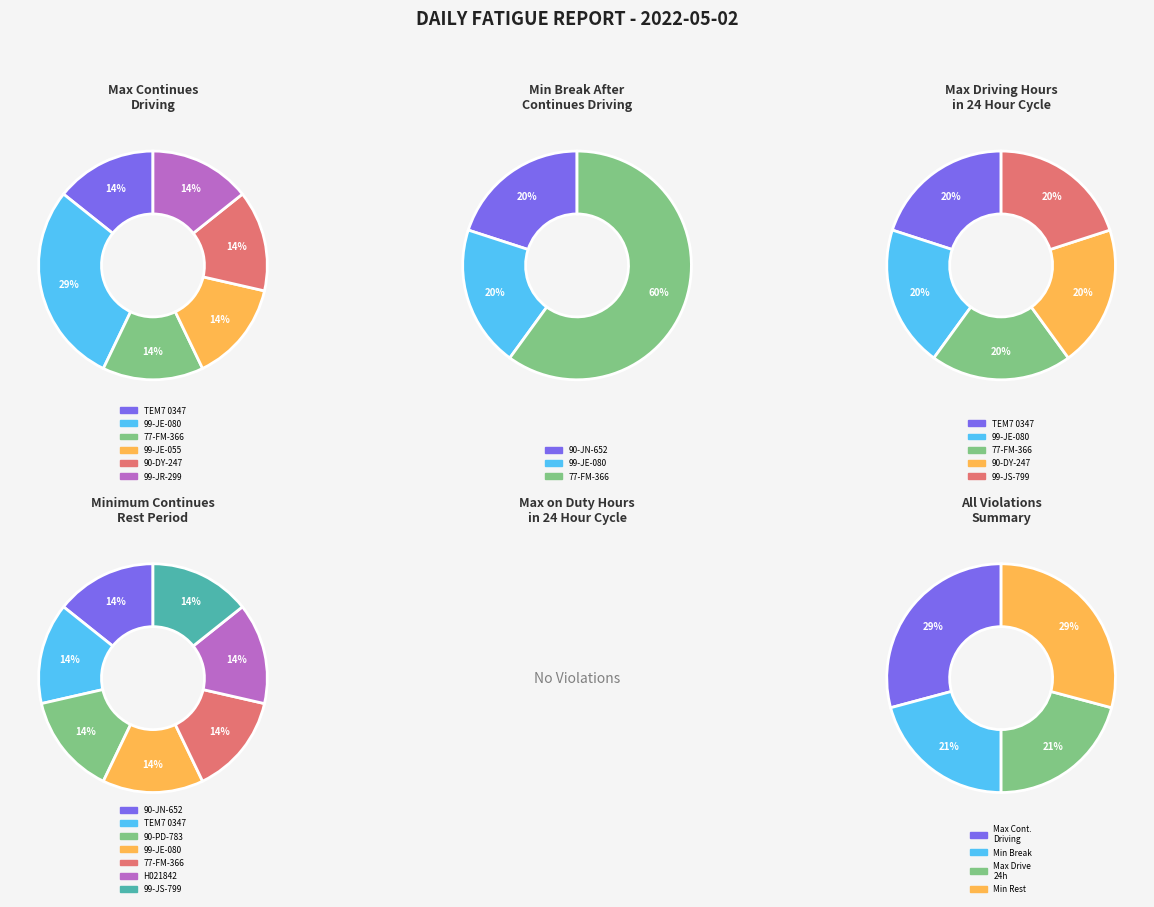

Which slice is the smallest?

90-JN-652